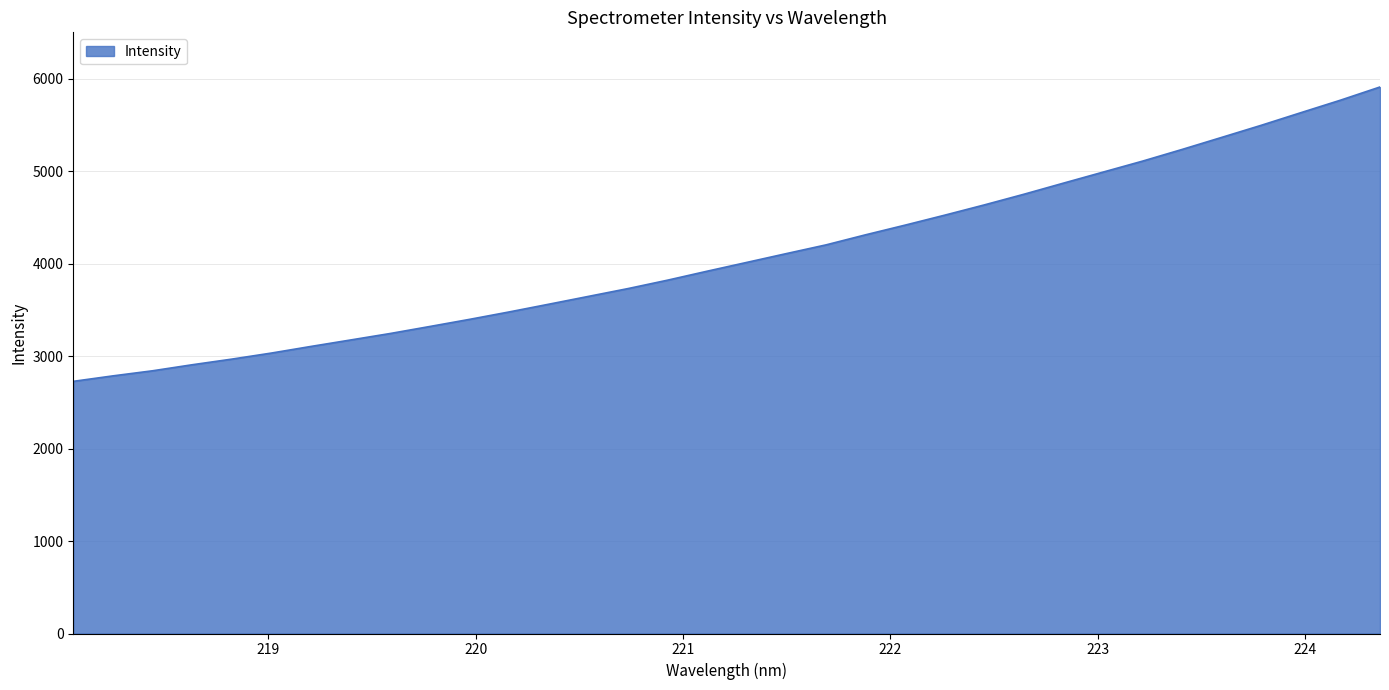

True or false: the data has more than 1 interior local peaks.

False